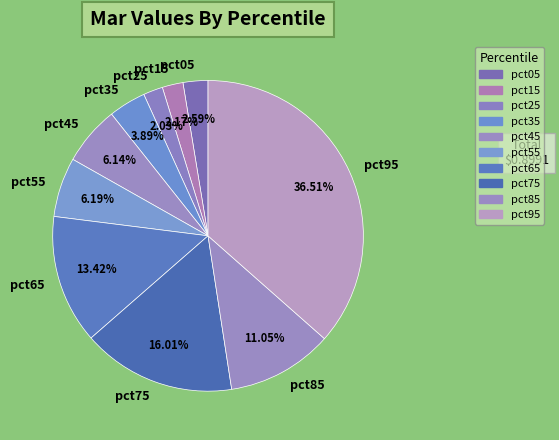

What portion of the pie excludes pct45?

93.9%